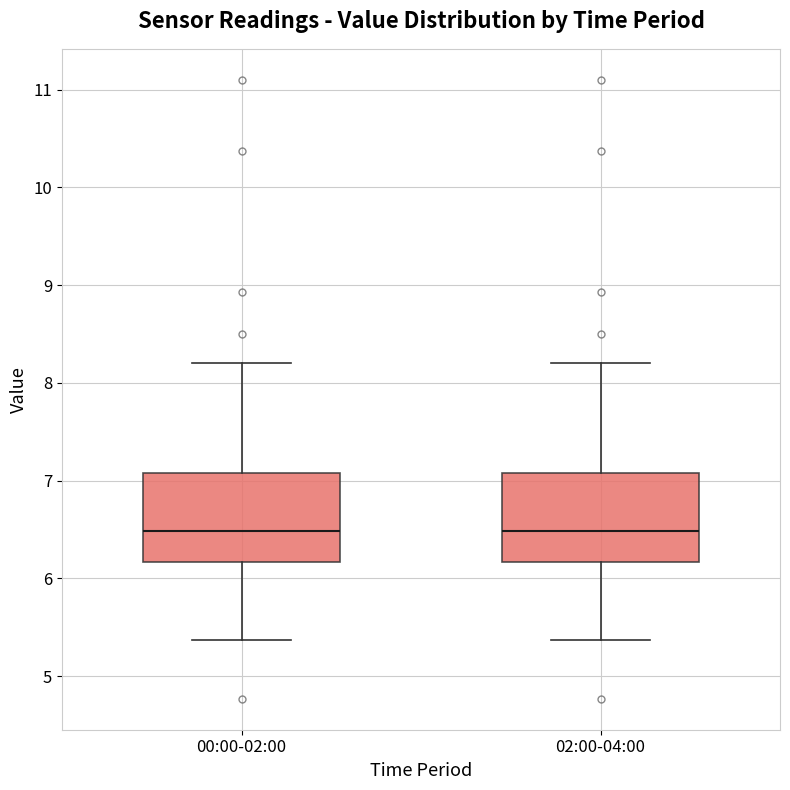

Reading left to right, read every box against the y-axis: the position of its median line, the range the box covers, and the ends of its whiskers. The values are not printed on the chart, so give them approximately, as read against the axis.

00:00-02:00: median 6.5, box 6.2 to 7.1, whiskers 5.4 to 8.2
02:00-04:00: median 6.5, box 6.2 to 7.1, whiskers 5.4 to 8.2